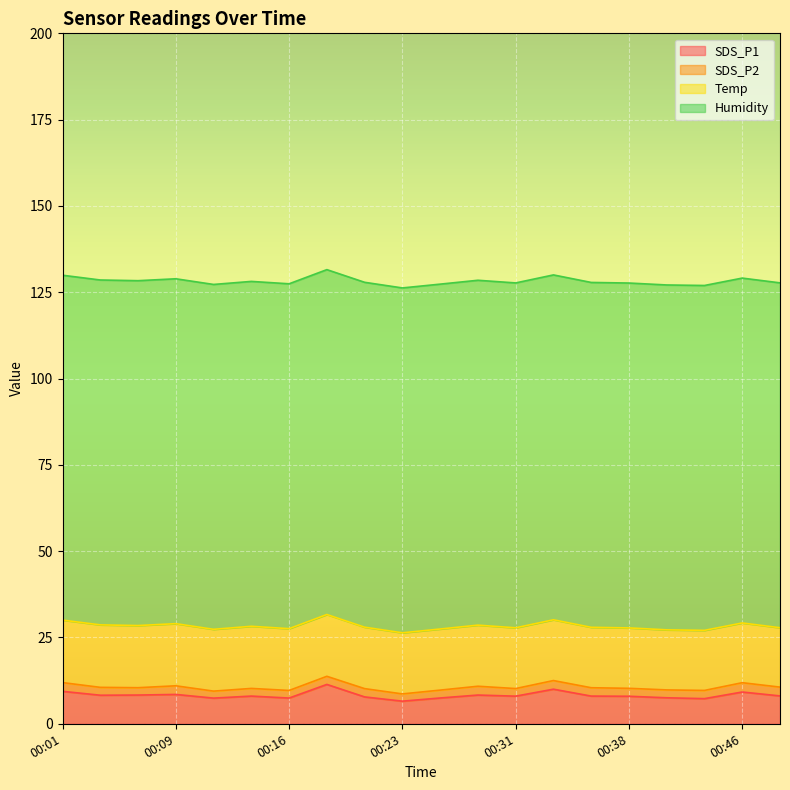

The SDS_P2 series shows 2.5 at 00:48. True or false?

True